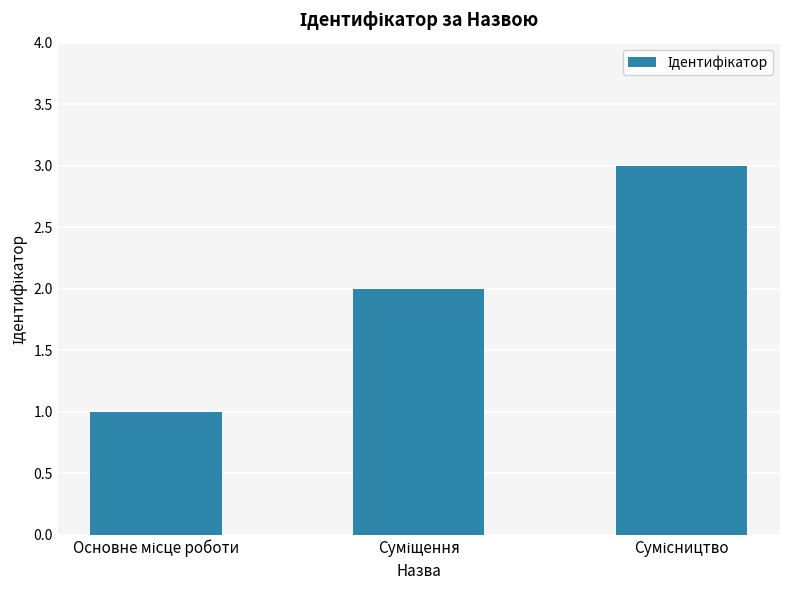

What is the sum of all values?

6